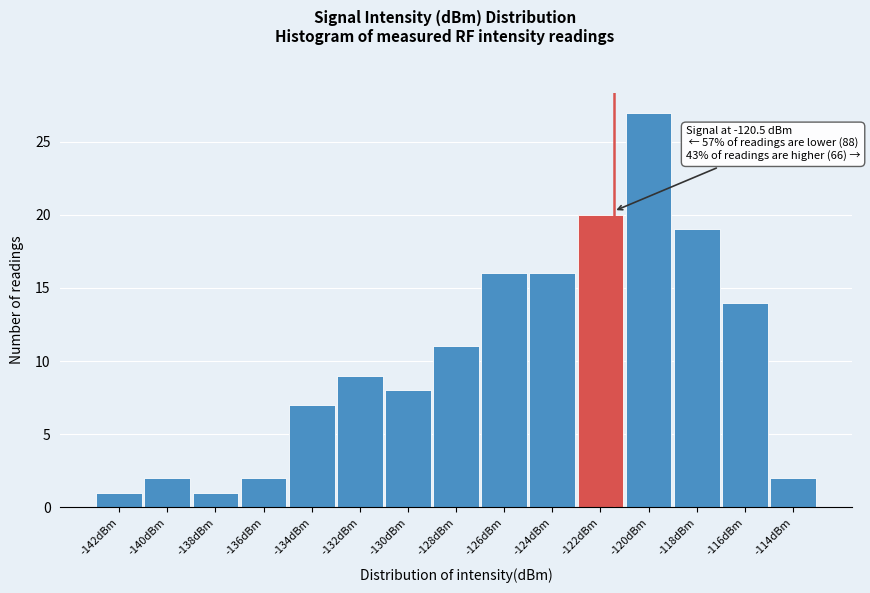

Reading left to right, what are all the values shown in this chart?

-142dBm=1	-140dBm=2	-138dBm=1	-136dBm=2	-134dBm=7	-132dBm=9	-130dBm=8	-128dBm=11	-126dBm=16	-124dBm=16	-122dBm=20	-120dBm=27	-118dBm=19	-116dBm=14	-114dBm=2